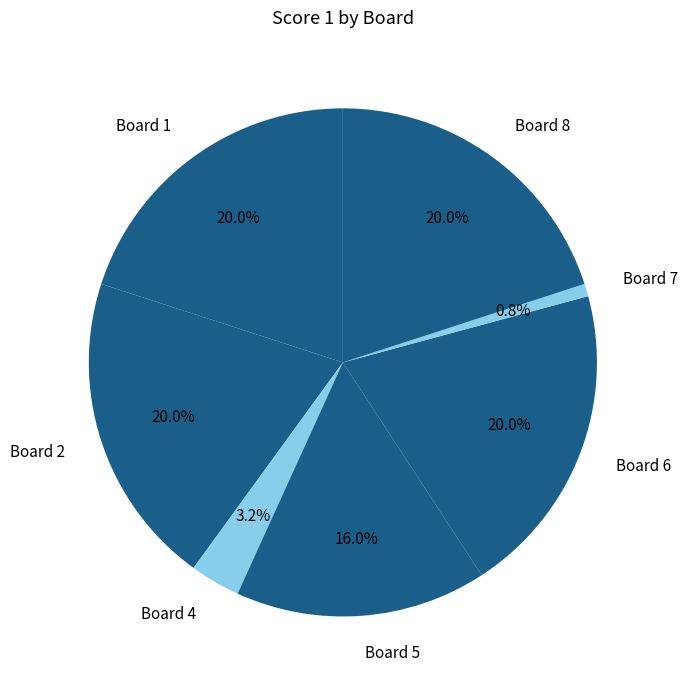

What is the smallest slice in the pie chart?

Board 7